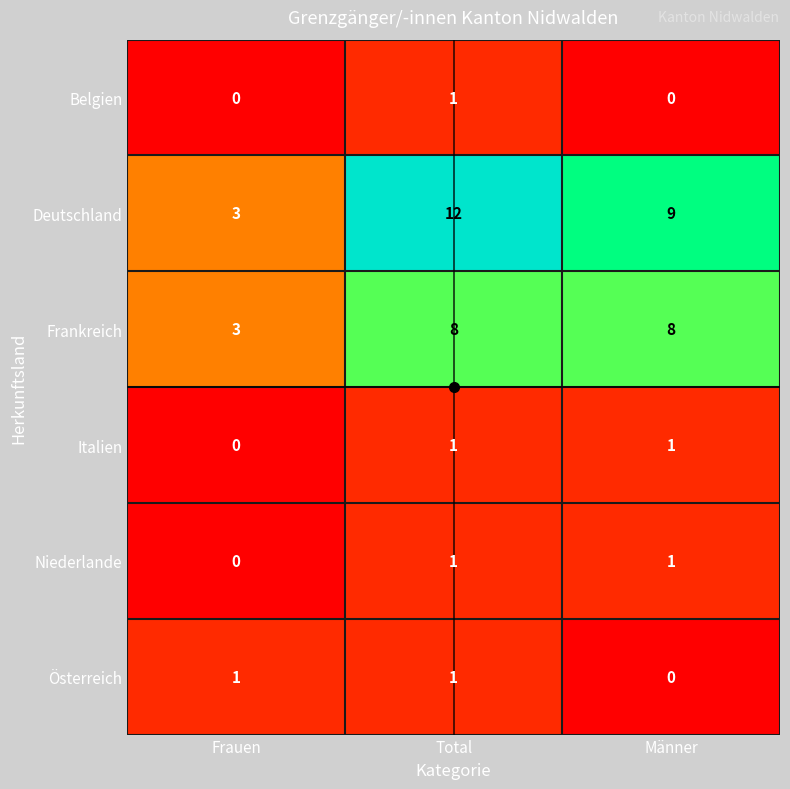

At which label is Italien closest to 0?

Frauen